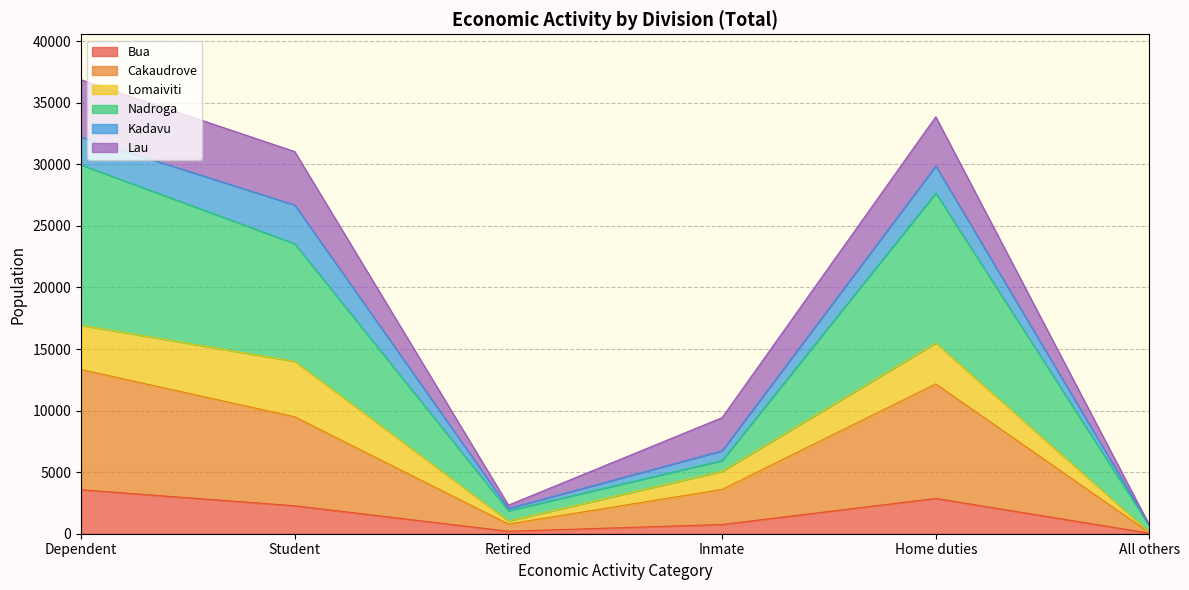

List the labels in order of Cakaudrove value, largest first.

Dependent, Home duties, Student, Inmate, Retired, All others